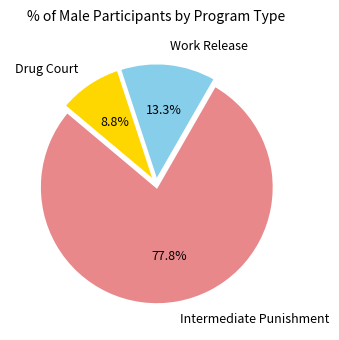

Which category accounts for the majority?

Intermediate Punishment